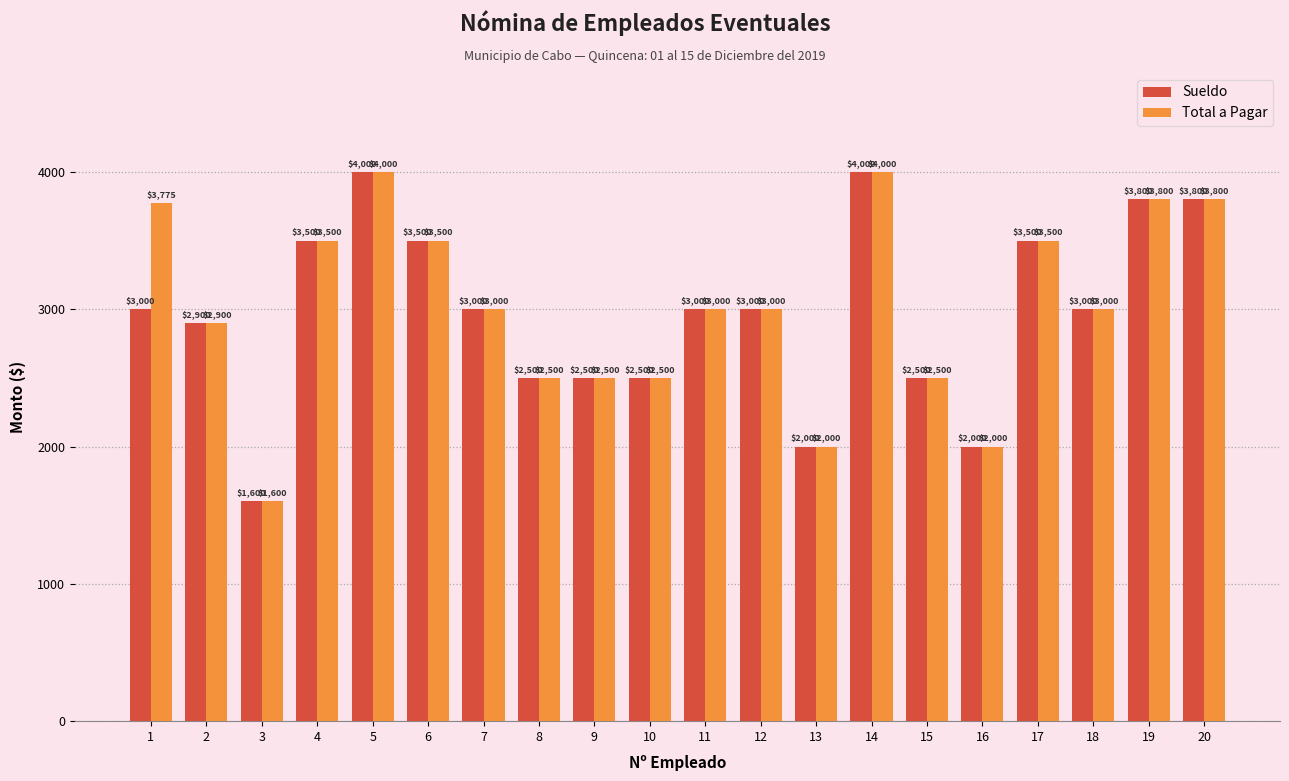

How many groups of bars are there?

20